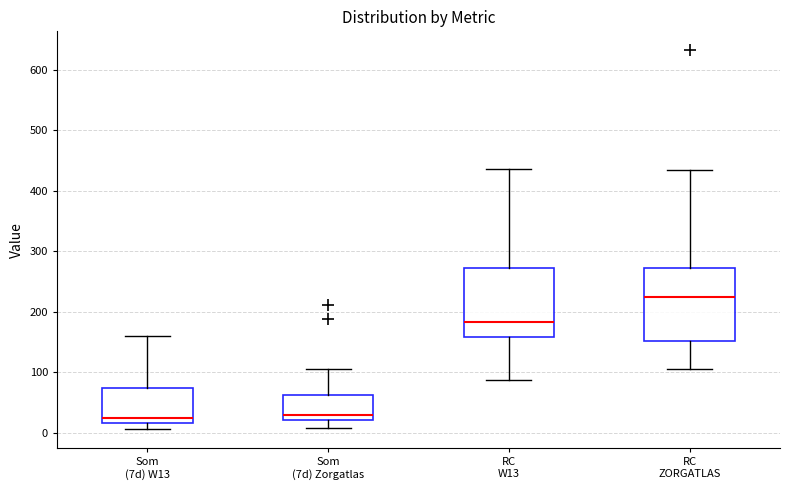

Where does the upper whisker of the box for RC ZORGATLAS end on the y-axis? The values are not printed on the chart, so give them approximately, as read against the axis.

430